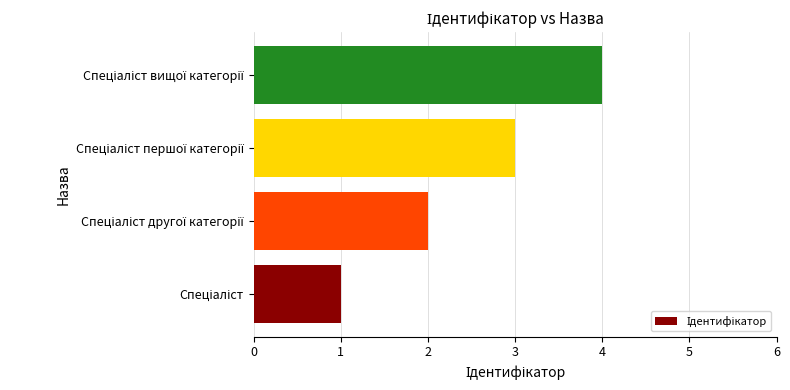

What is the sum of all values?

10